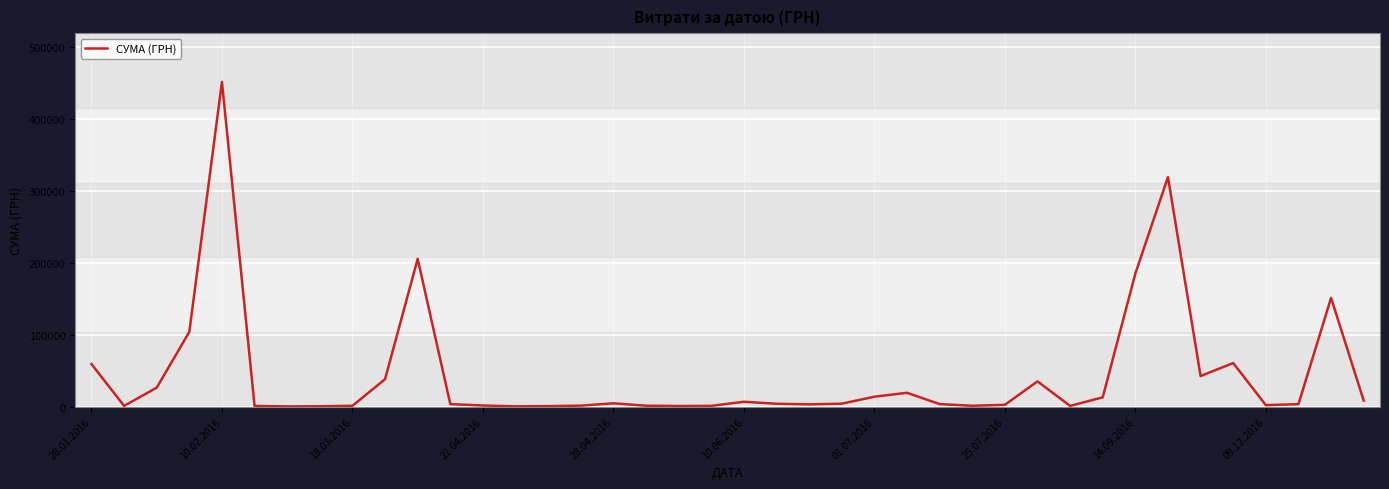

What is the difference between the maximum and minimum values?

451850.0